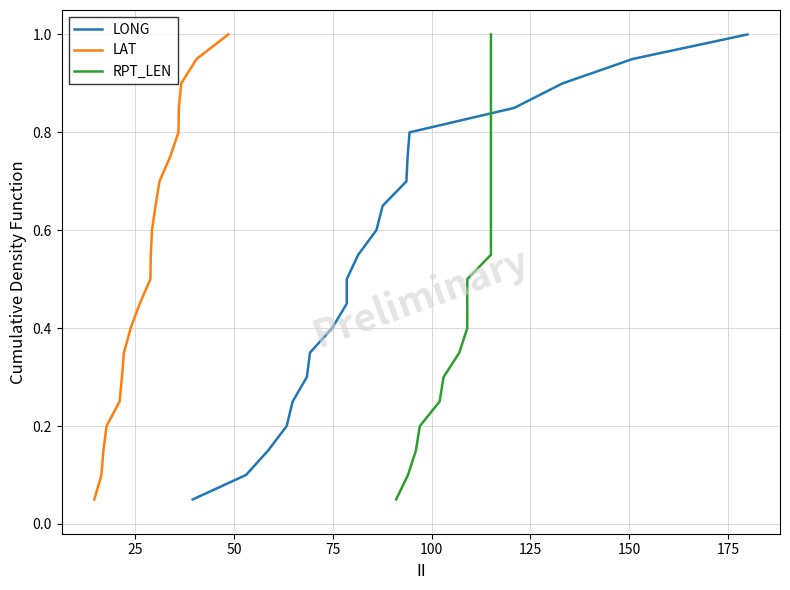

What is the maximum value for LAT?

1.0